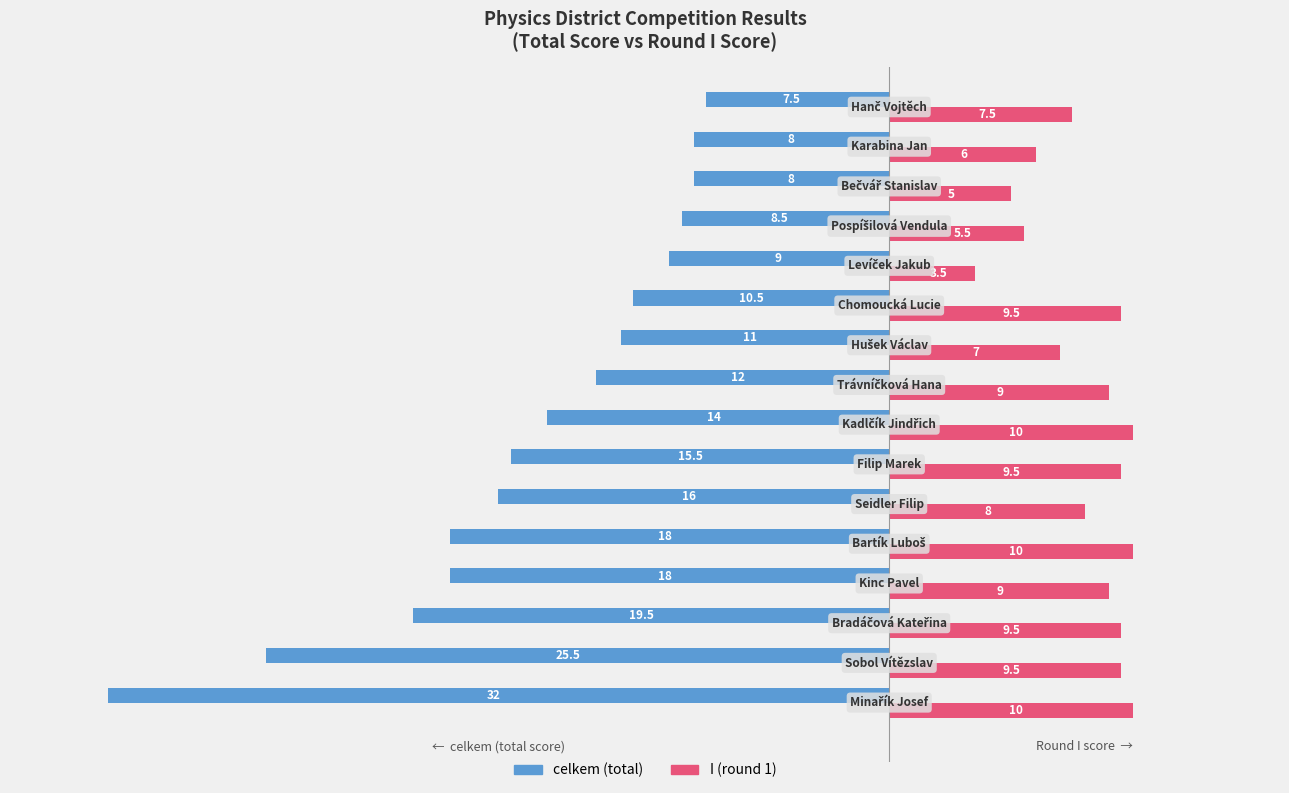

What is the maximum value shown in the chart?

10.0